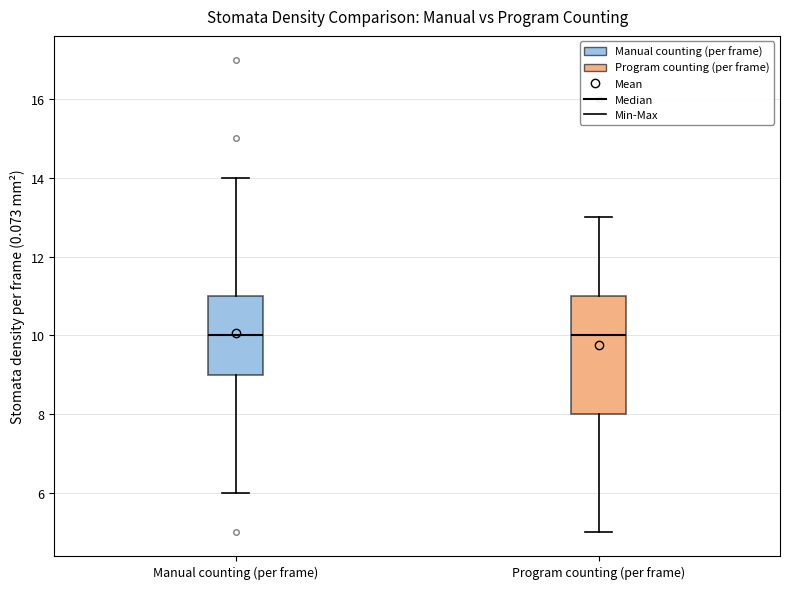

Which box is the tallest, from its lower edge to its upper edge?

Program counting (per frame)